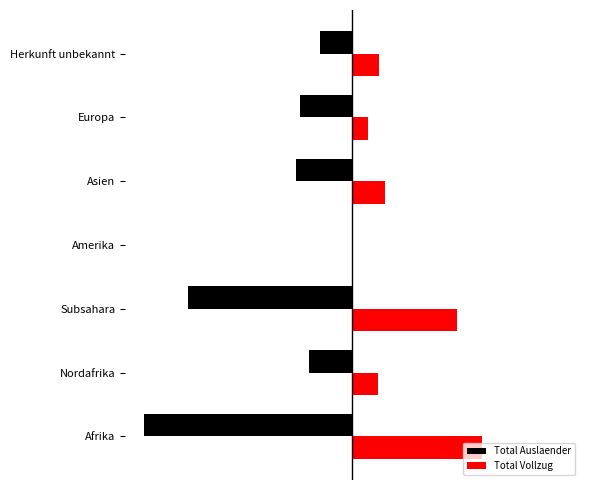

What are all the series names shown in the legend?

Total Auslaender, Total Vollzug